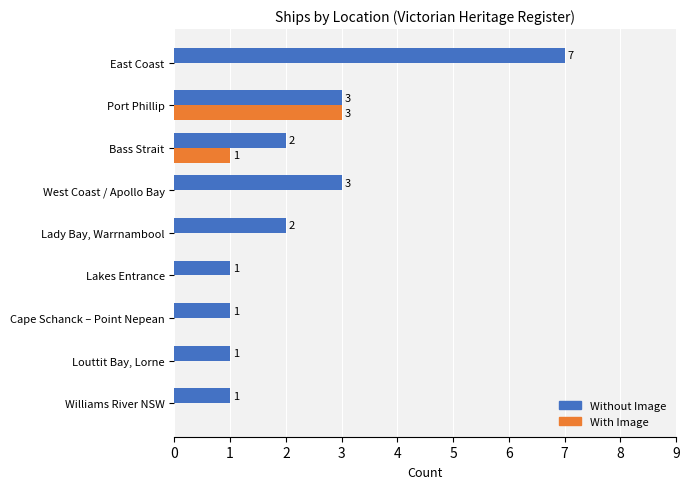

What is the maximum value shown in the chart?

7